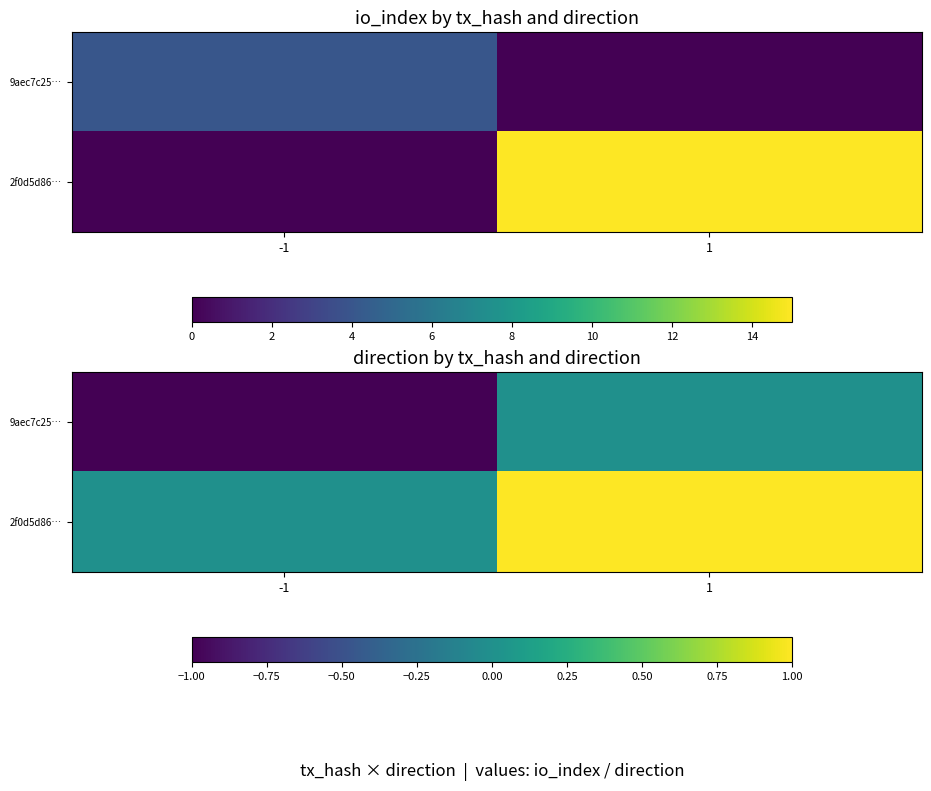

True or false: 9aec7c25… has a value of -1 at -1.

False